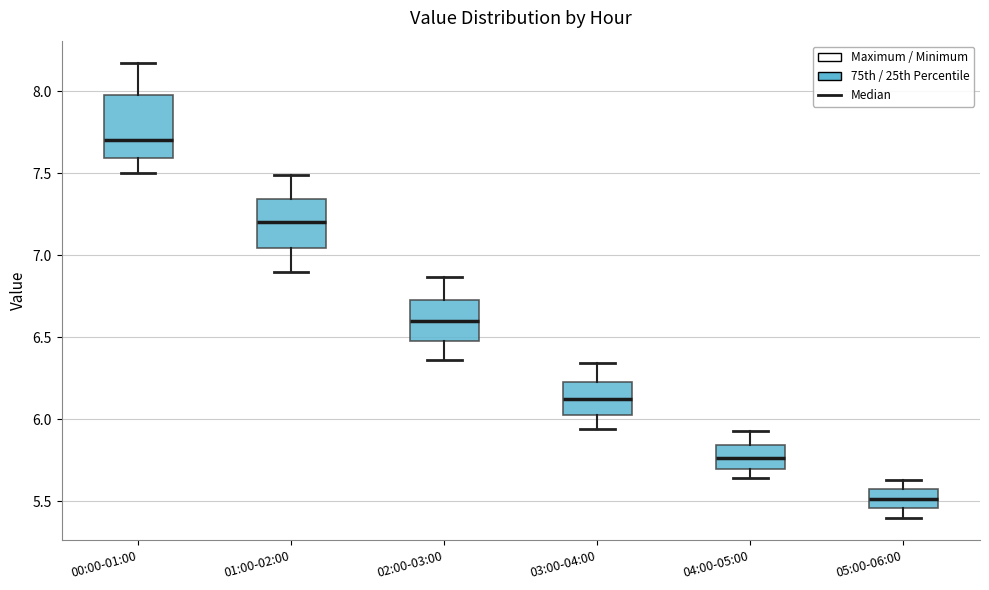

Reading left to right, read every box against the y-axis: the position of its median line, the range the box covers, and the ends of its whiskers. The values are not printed on the chart, so give them approximately, as read against the axis.

00:00-01:00: median 7.70, box 7.60 to 8.00, whiskers 7.50 to 8.15
01:00-02:00: median 7.20, box 7.05 to 7.35, whiskers 6.90 to 7.50
02:00-03:00: median 6.60, box 6.50 to 6.75, whiskers 6.35 to 6.85
03:00-04:00: median 6.15, box 6.05 to 6.25, whiskers 5.95 to 6.35
04:00-05:00: median 5.75, box 5.70 to 5.85, whiskers 5.65 to 5.95
05:00-06:00: median 5.50, box 5.45 to 5.55, whiskers 5.40 to 5.65